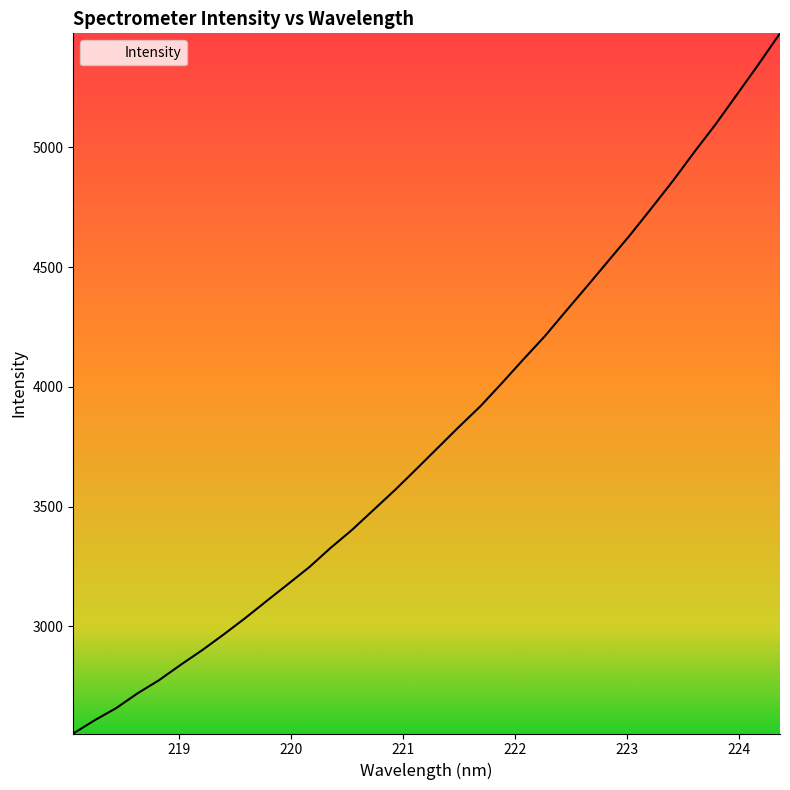

What is the greatest value displayed?

5476.4